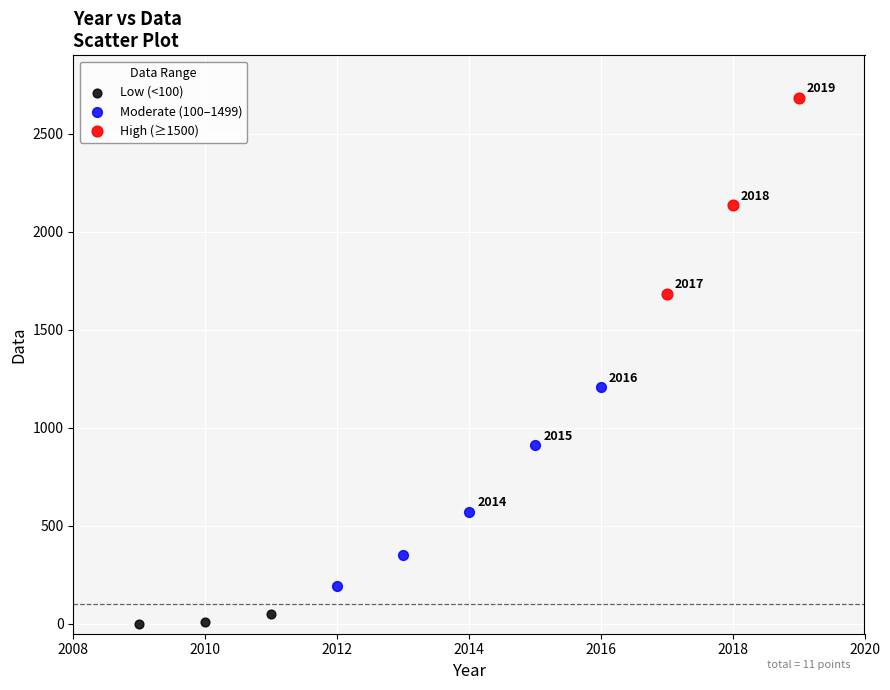

Which series reaches the minimum Y coordinate?

Low (<100)